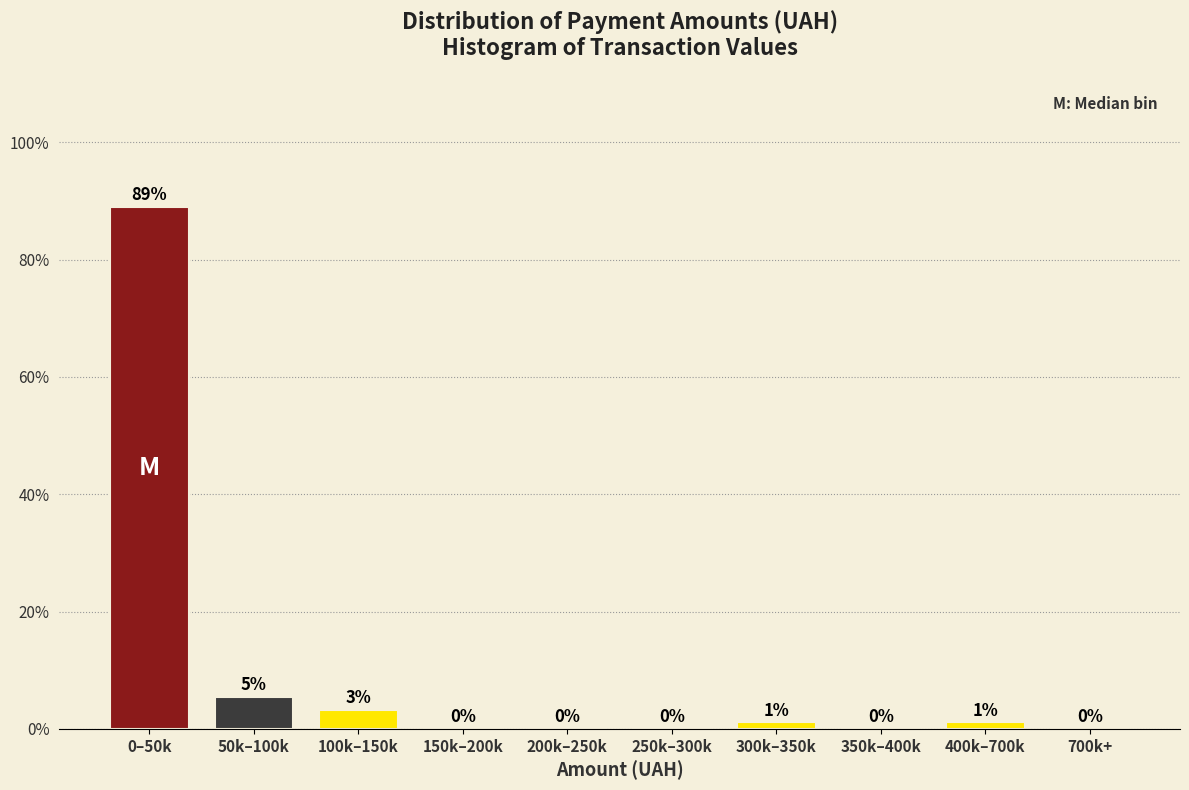

The value at 200k–250k is 0.0. True or false?

True